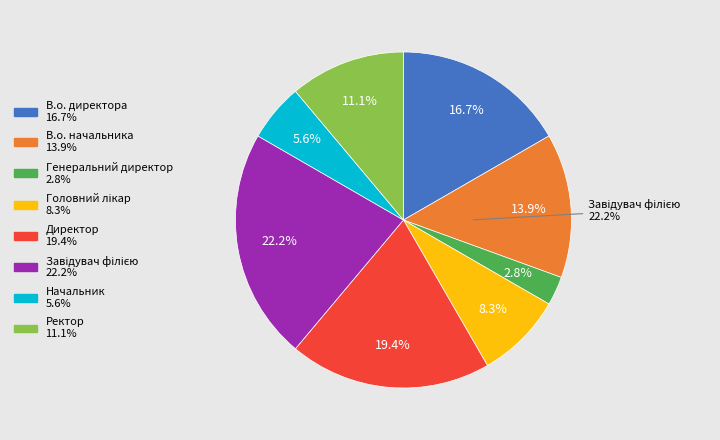

Is there any slice that represents more than half of the pie?

No